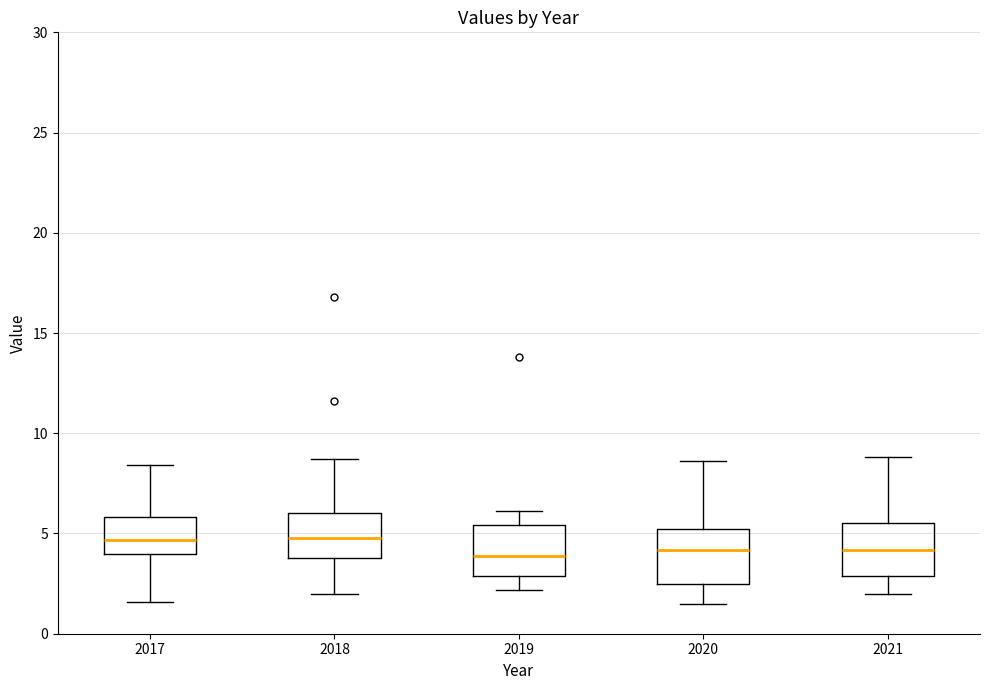

Reading left to right, read every box against the y-axis: the position of its median line, the range the box covers, and the ends of its whiskers. The values are not printed on the chart, so give them approximately, as read against the axis.

2017: median 4.5, box 4.0 to 6.0, whiskers 1.5 to 8.5
2018: median 5.0, box 4.0 to 6.0, whiskers 2.0 to 8.5
2019: median 4.0, box 3.0 to 5.5, whiskers 2.0 to 6.0
2020: median 4.0, box 2.5 to 5.0, whiskers 1.5 to 8.5
2021: median 4.0, box 3.0 to 5.5, whiskers 2.0 to 9.0